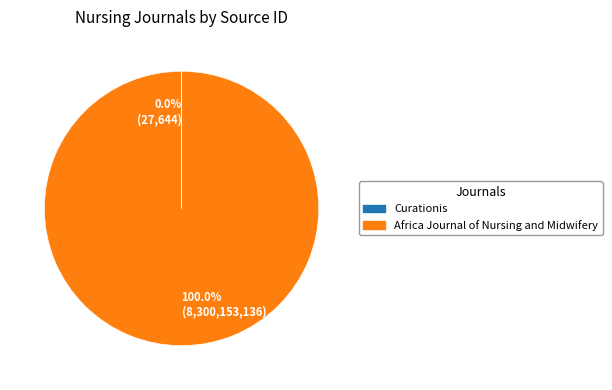

What is the largest slice in the pie chart?

Africa Journal of Nursing and Midwifery